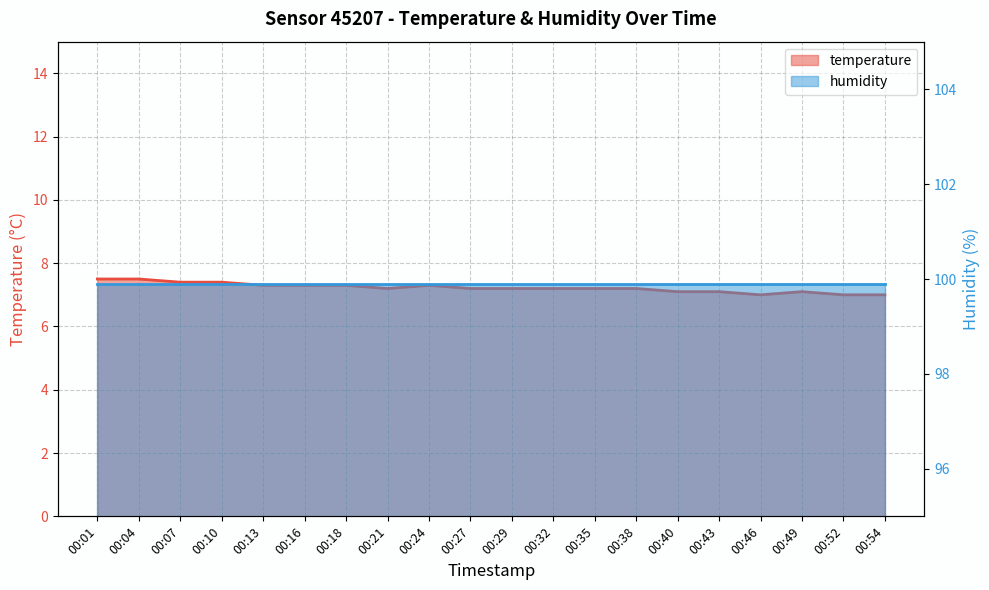

What is the value of the 10th point from the left?

7.2